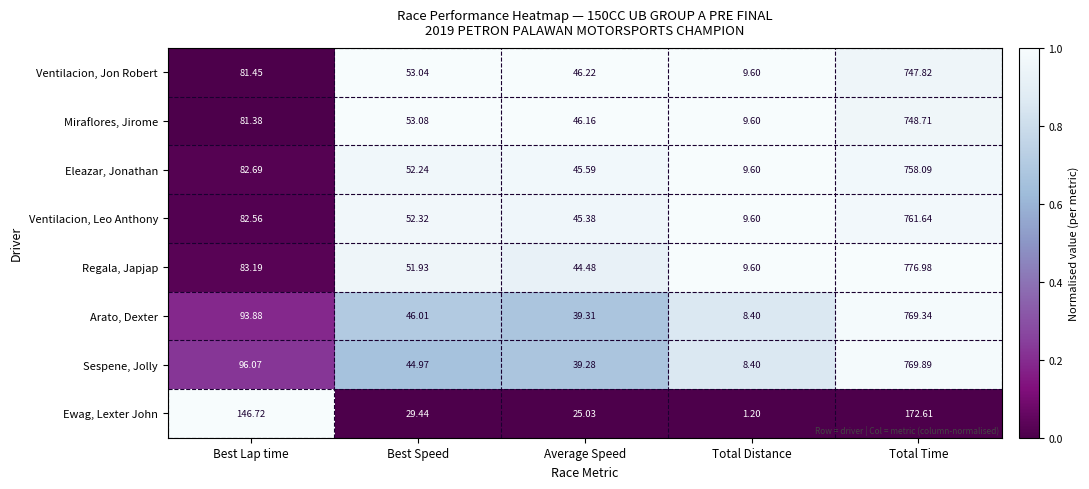

At which category is the sum across all series the highest?

Total Time